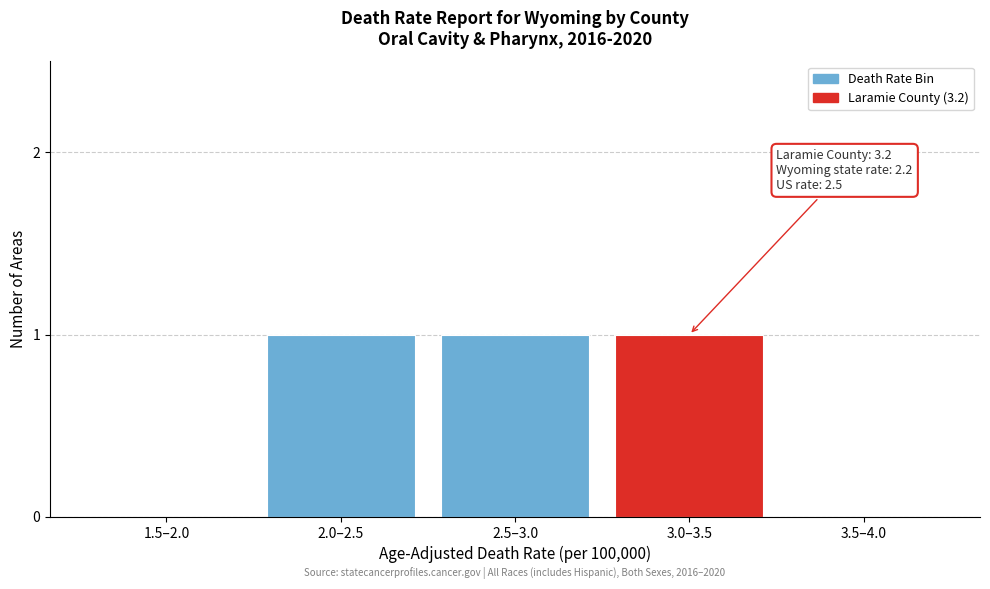

Reading right to left, list all the values displayed in this chart.

3.5–4.0=0	3.0–3.5=1	2.5–3.0=1	2.0–2.5=1	1.5–2.0=0